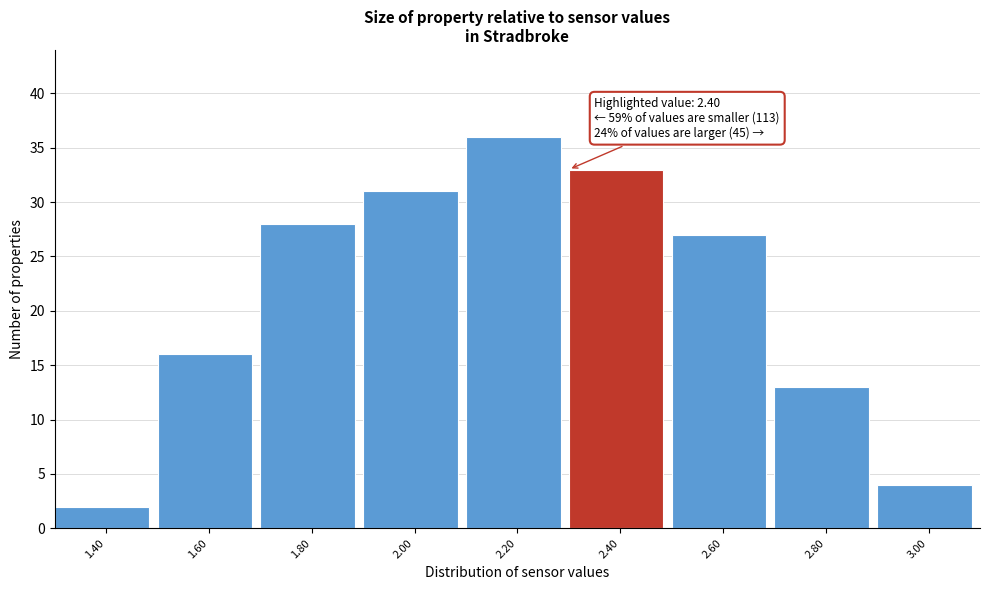

Reading left to right, what are all the values shown in this chart?

1.40=2	1.60=16	1.80=28	2.00=31	2.20=36	2.40=33	2.60=27	2.80=13	3.00=4